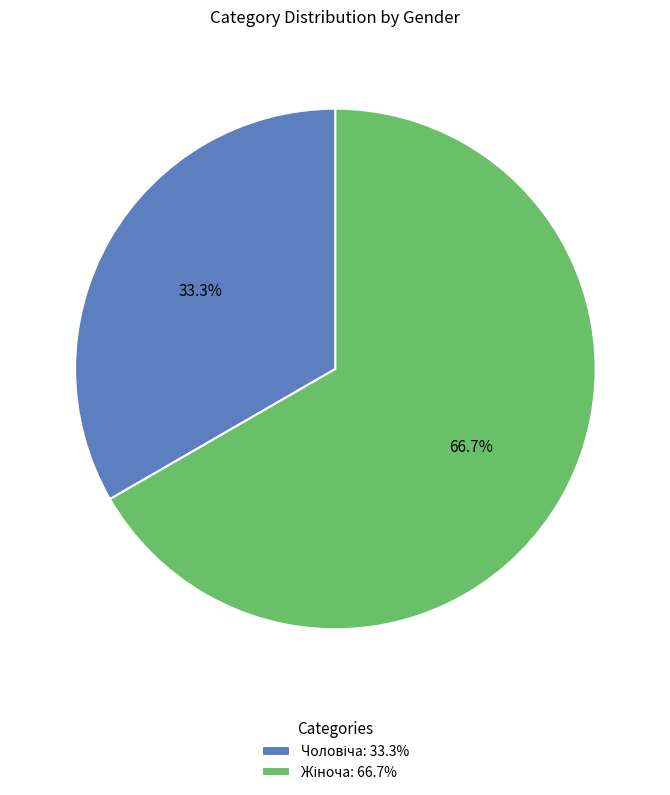

Is there any slice that represents more than half of the pie?

Yes